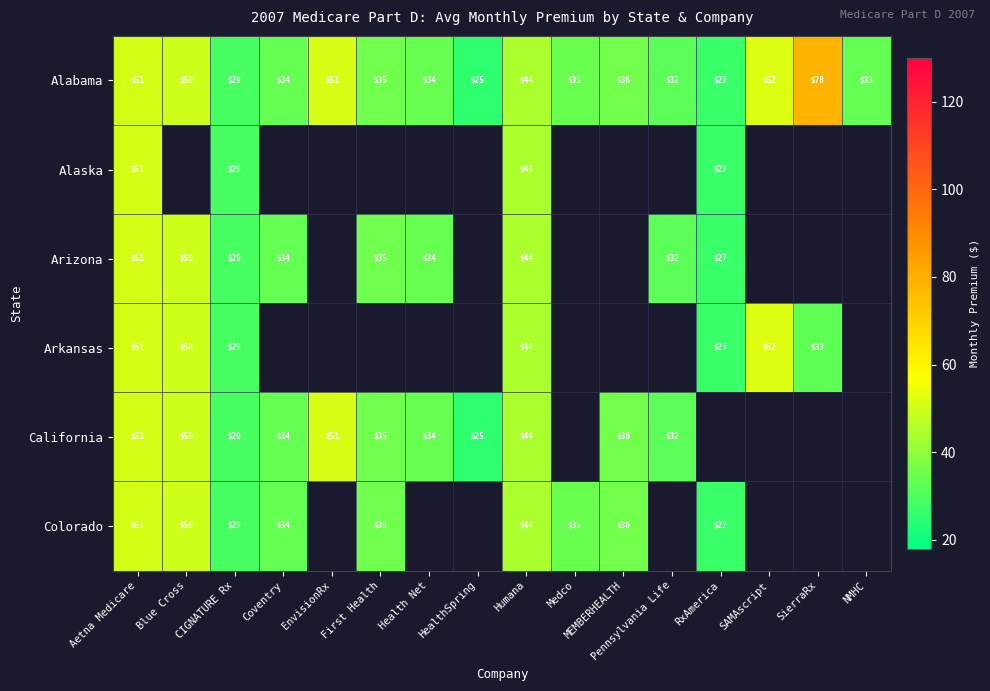

What value does the Alabama series have at Coventry, to the nearest 10?

30